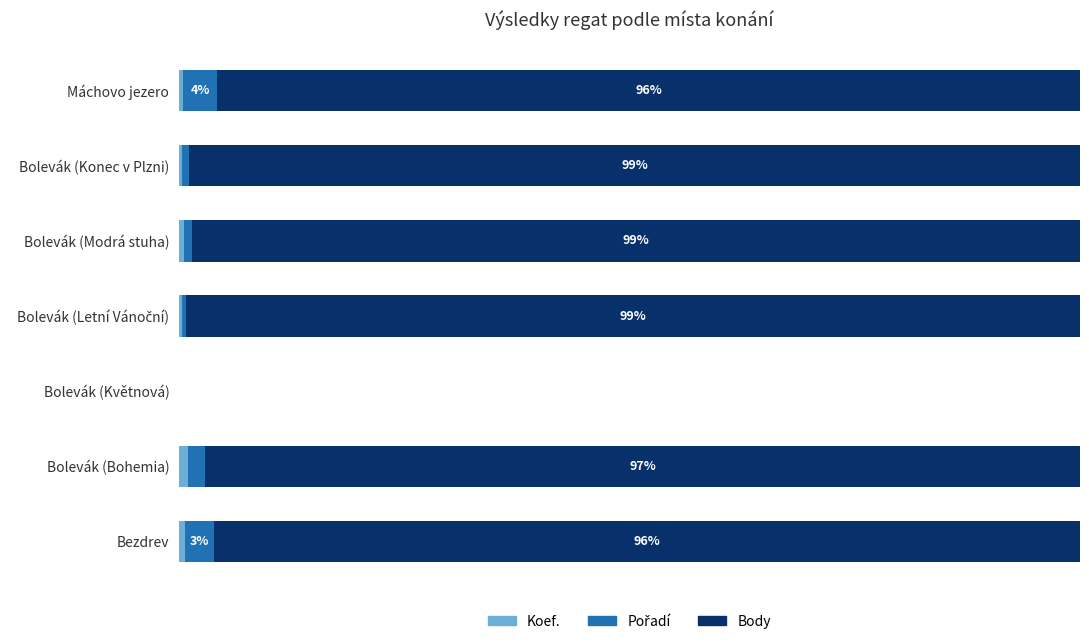

What is the value of the Koef. bar at the 3rd from the left?

0.6